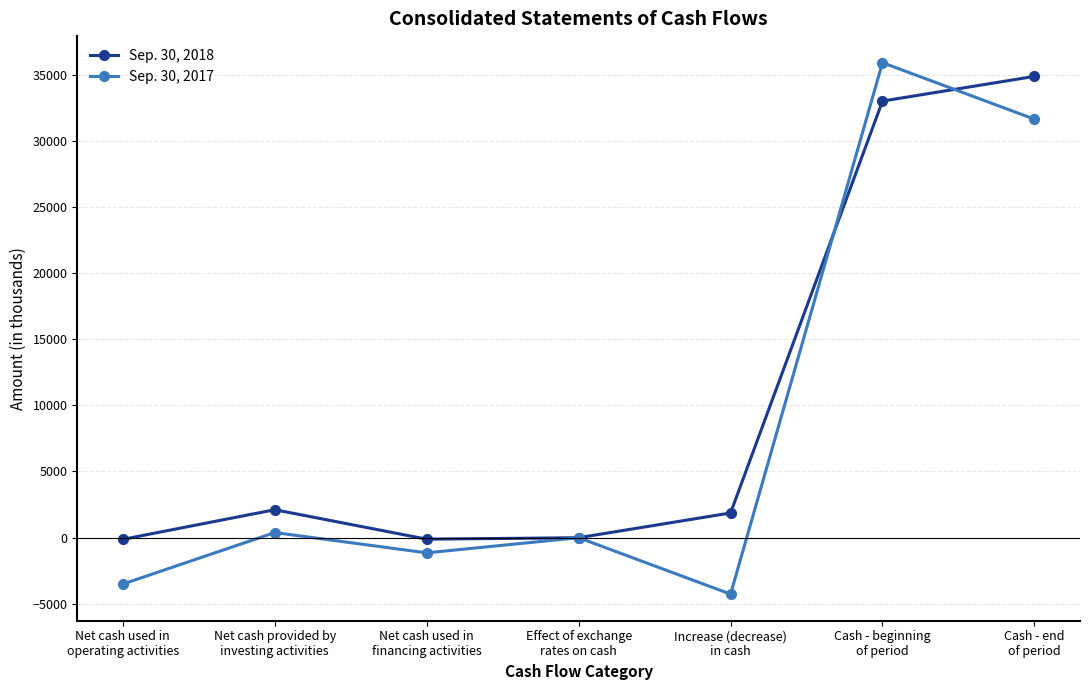

At which label does Sep. 30, 2017 reach its minimum?

Increase (decrease)
in cash